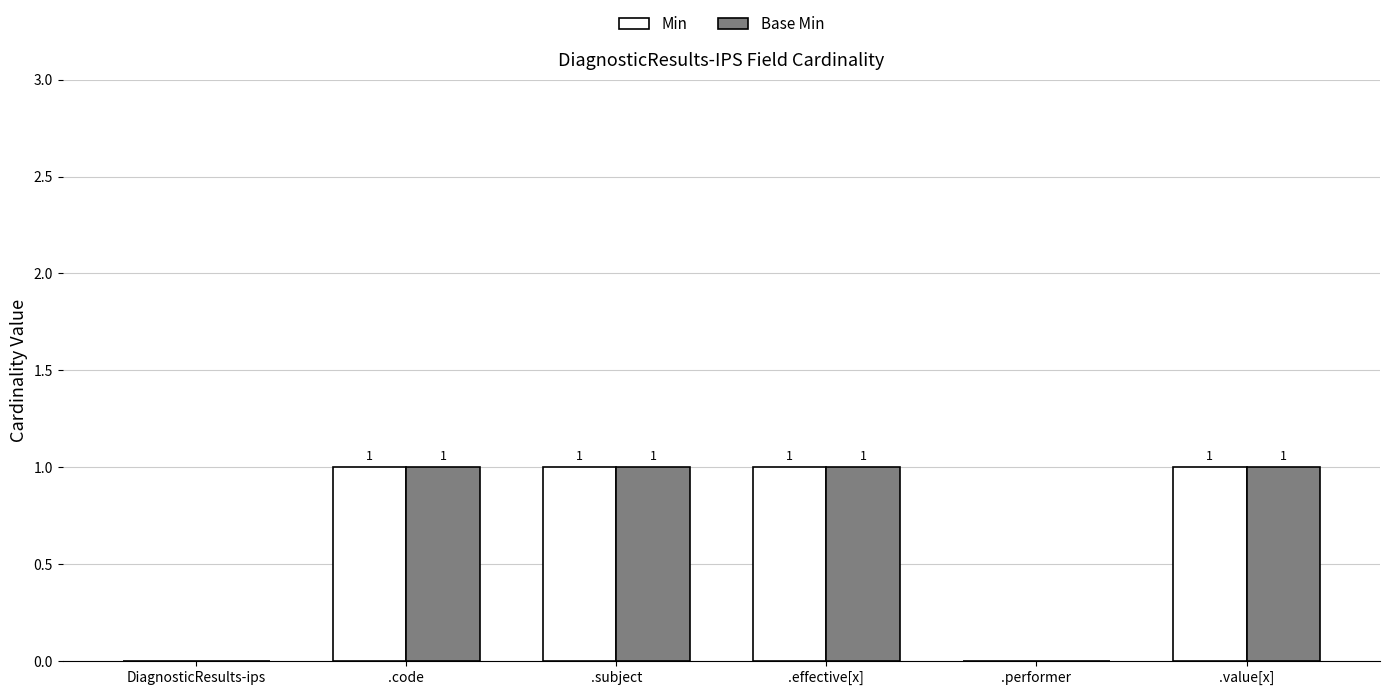

Is it true that Base Min equals 0 at .subject?

False